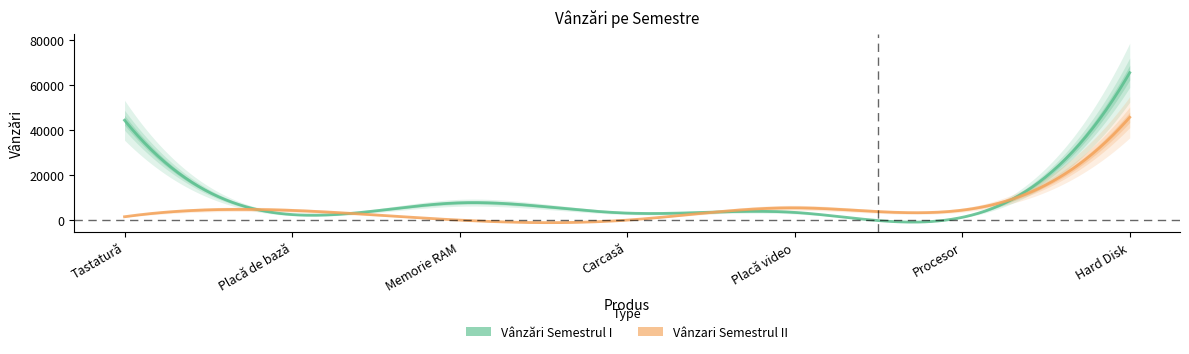

Count the number of data series in this chart.

2